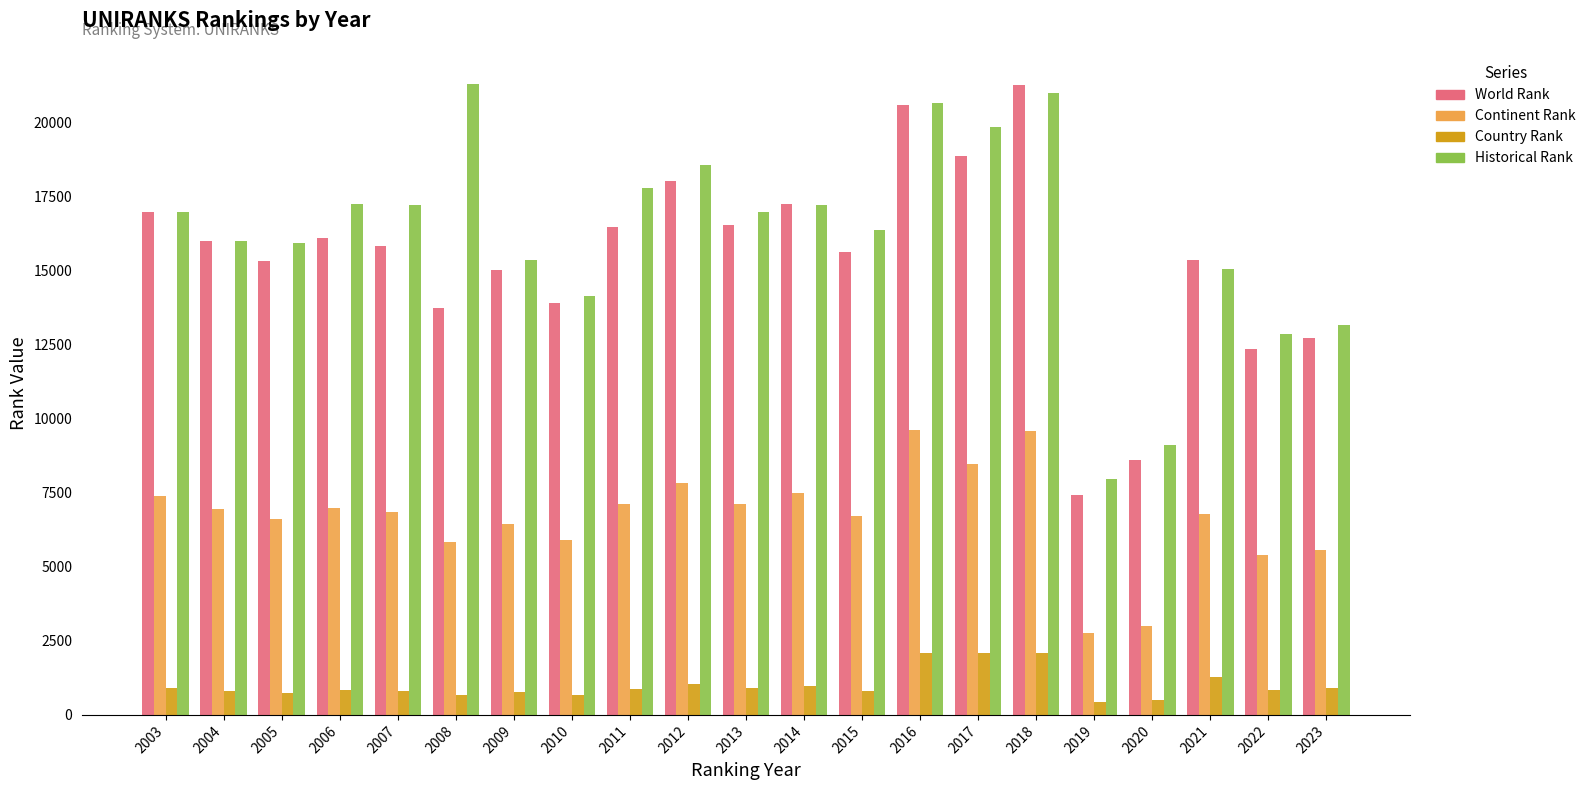

How many values in the Continent Rank series are below 6856?

10